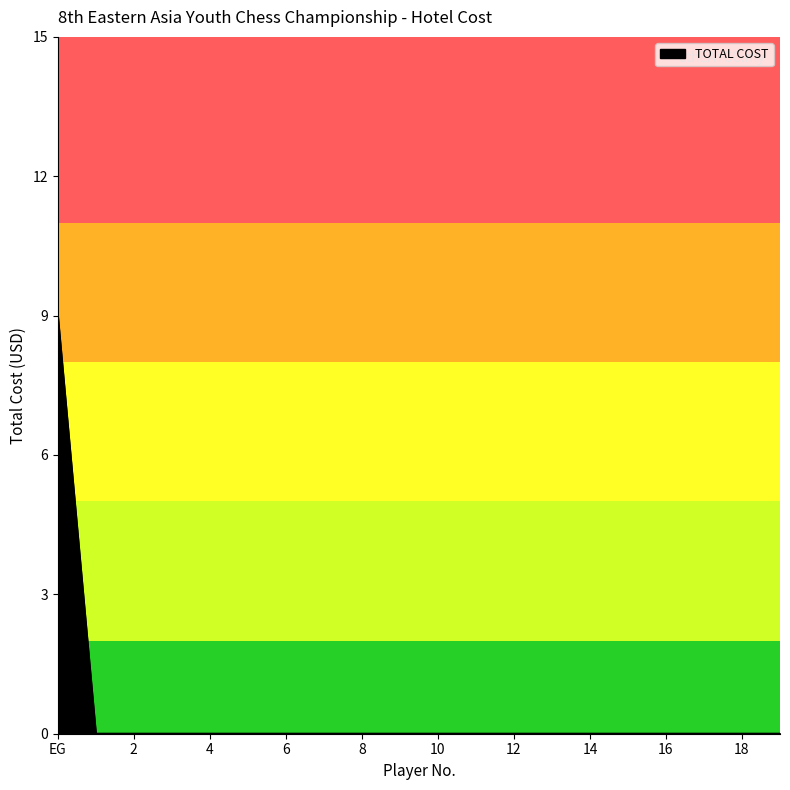

What is the difference between the maximum and minimum values?

9